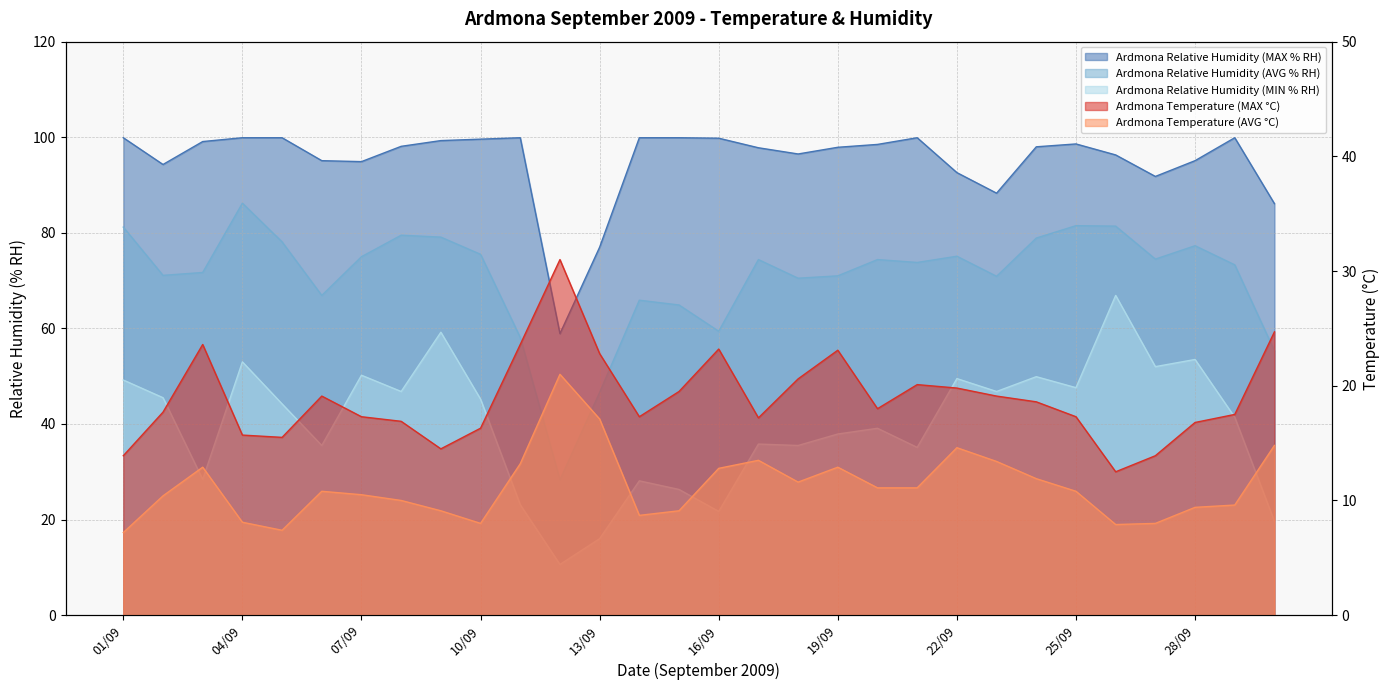

Which series has the largest total across all categories?

Ardmona Relative Humidity (MAX % RH)